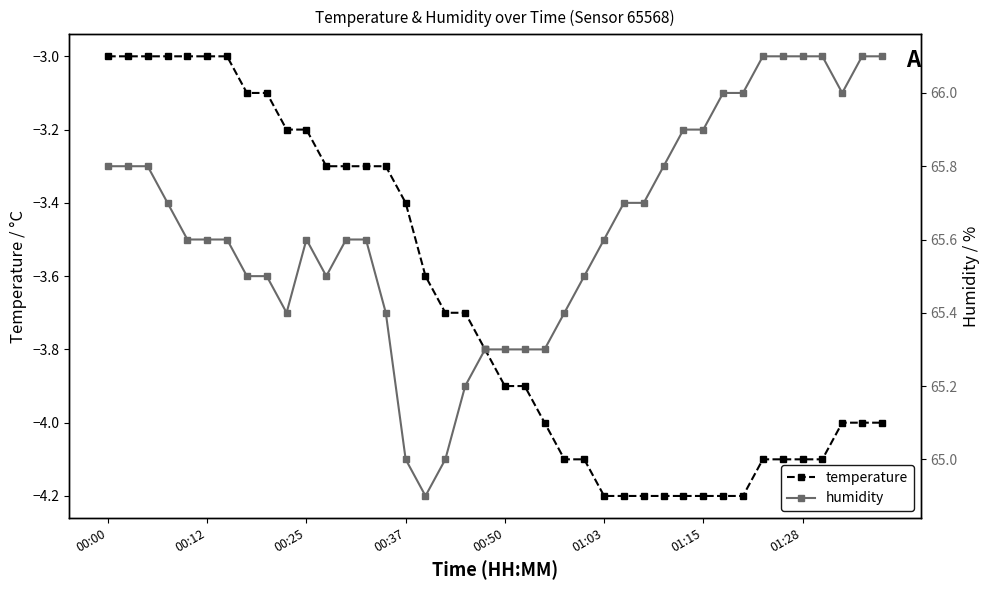

What is the highest value of the humidity series?

66.1